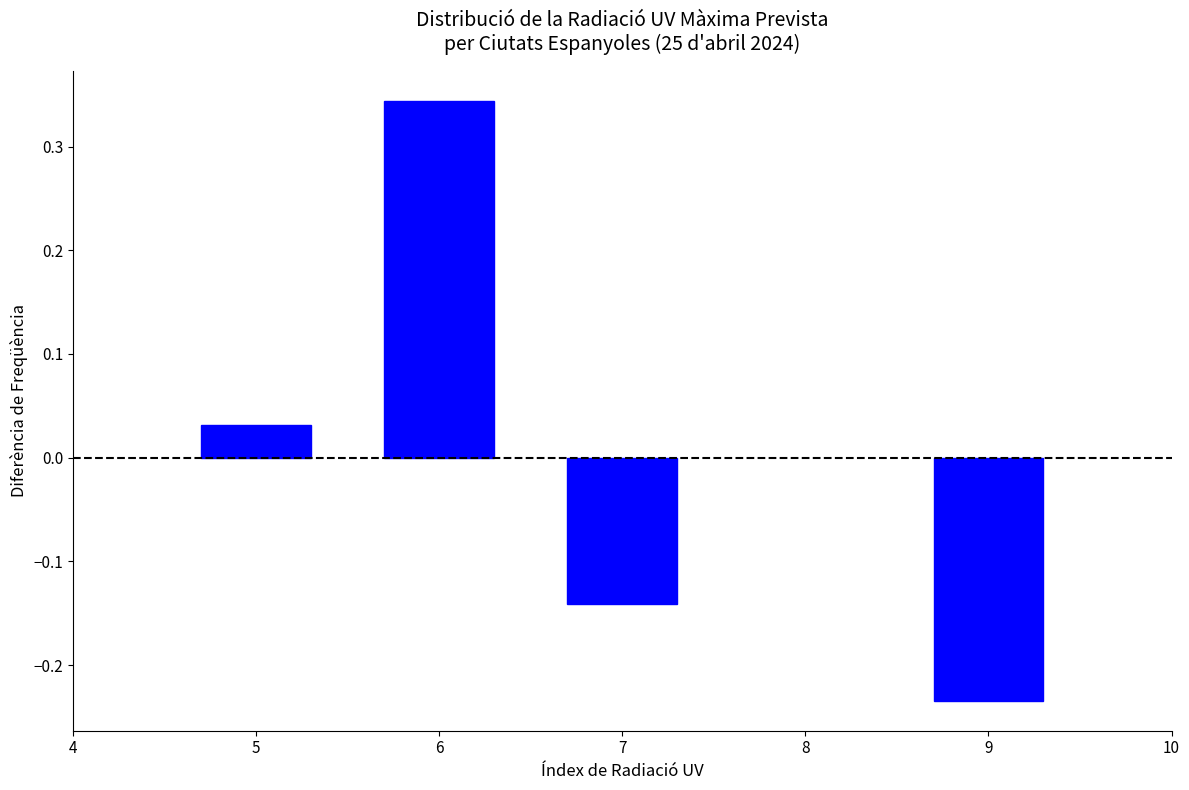

Which has a higher value, 7 or 5?

5